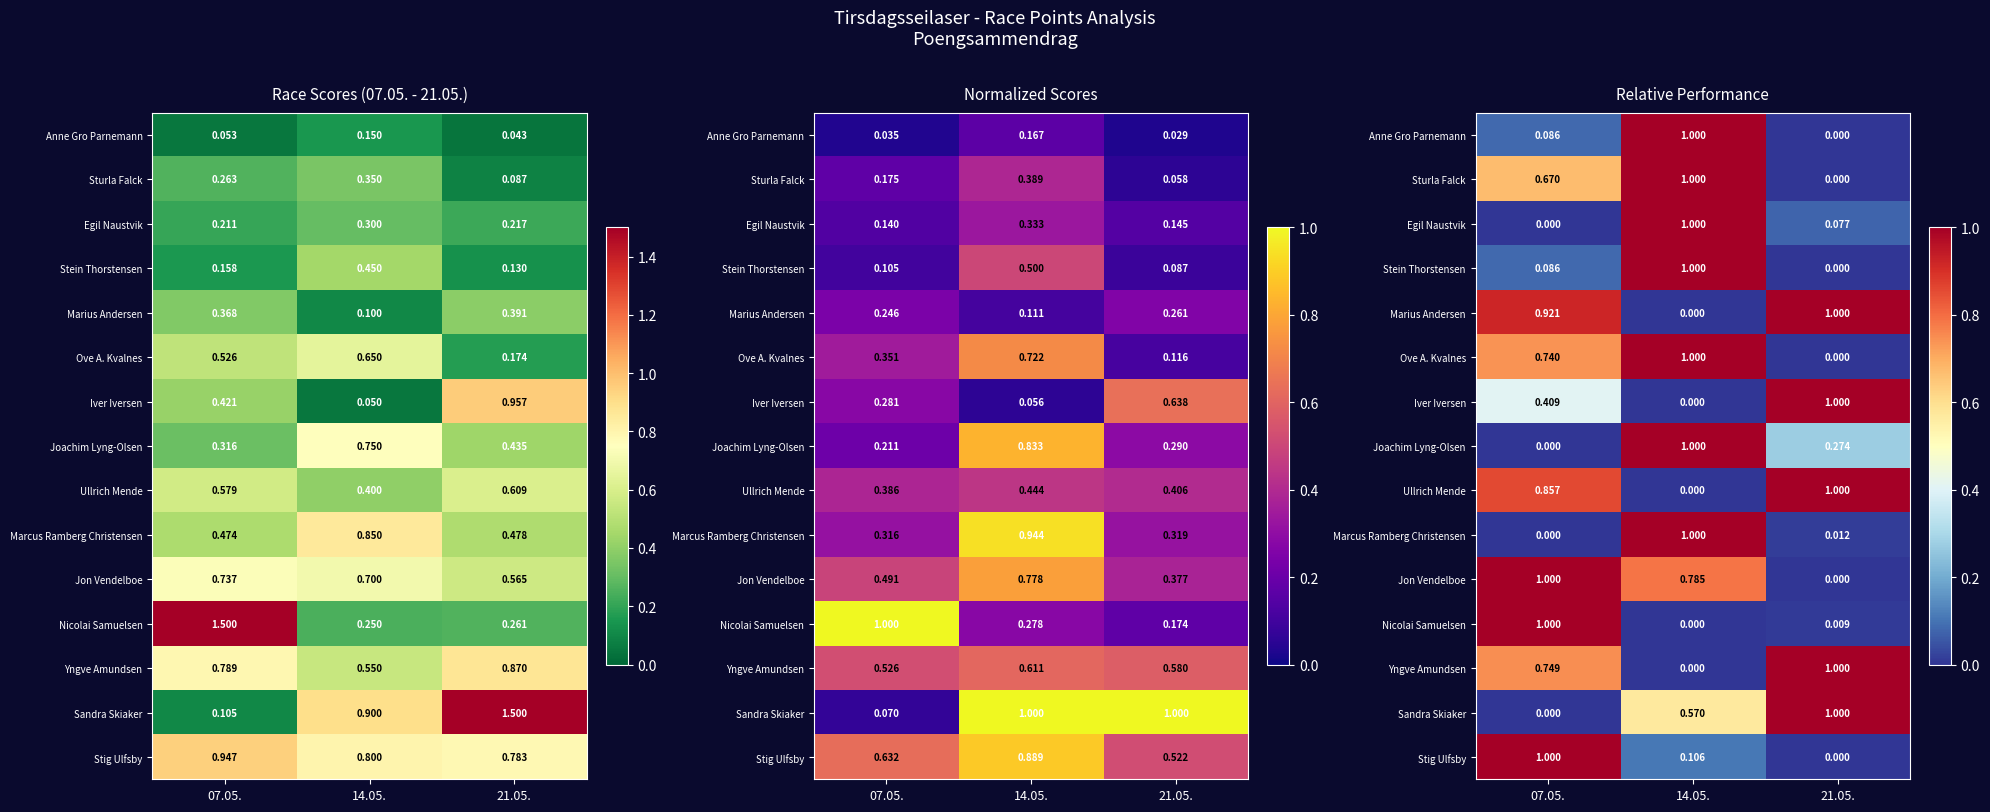

List the labels in order of Sandra Skiaker value, largest first.

21.05., 14.05., 07.05.